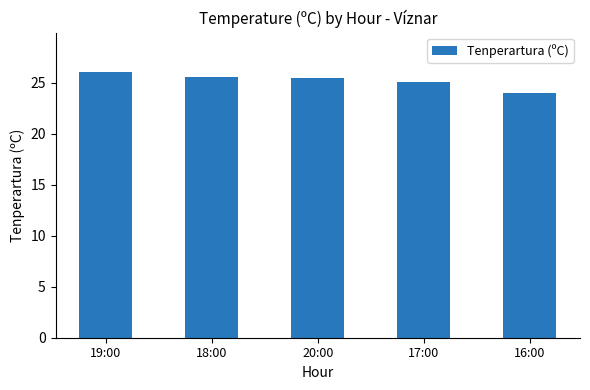

What is the approximate value at 16:00?

24.0